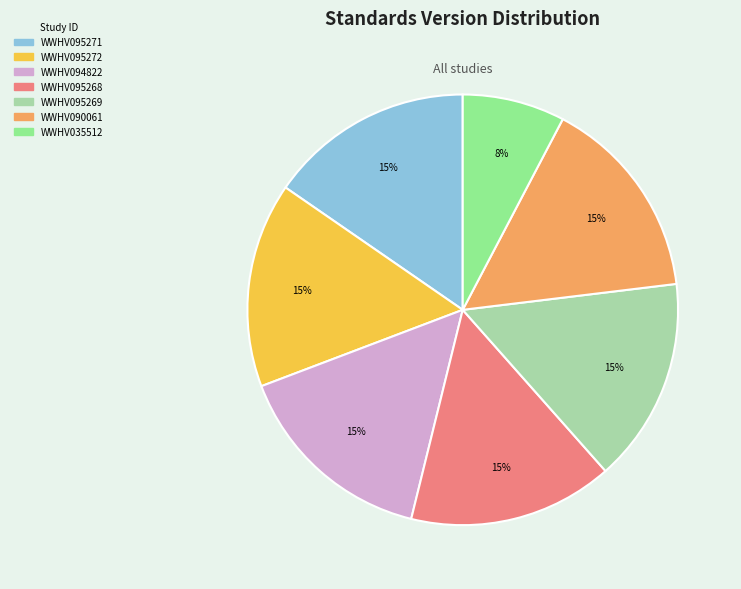

To the nearest percent, what percentage of the pie is WWHV035512?

8%